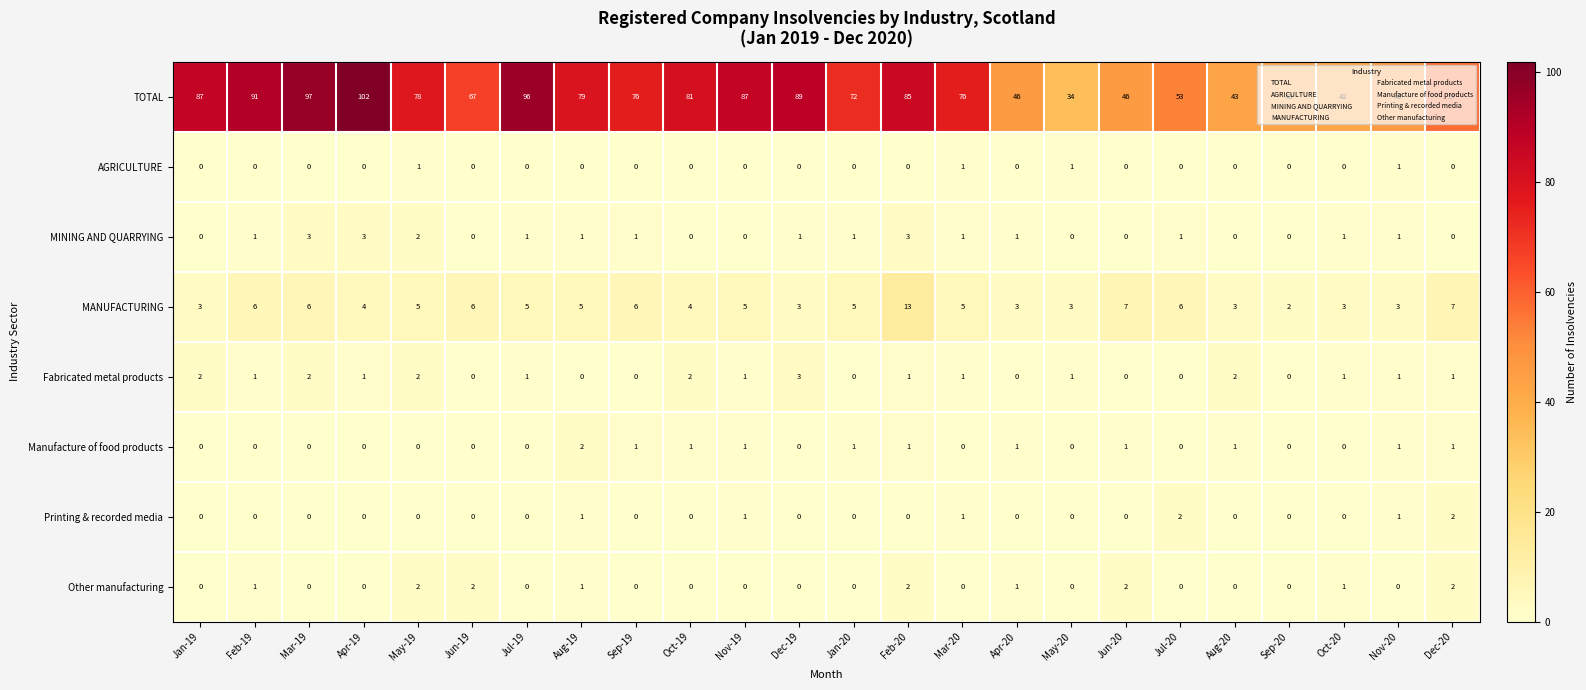

What is the difference between the highest and lowest values at Mar-19?

97